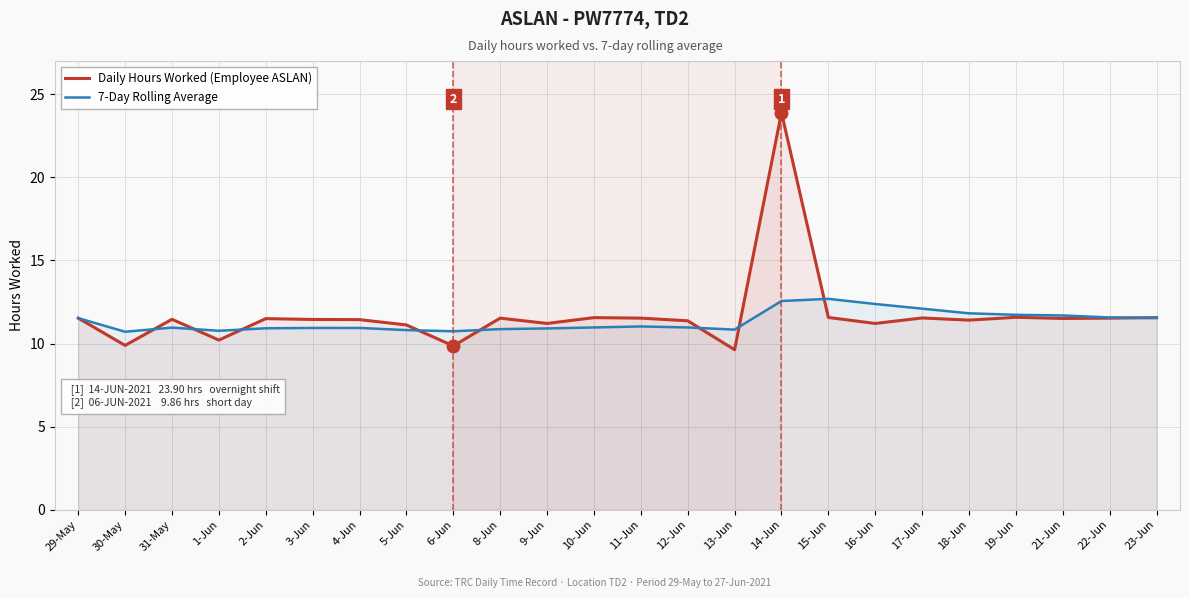

Reading left to right, what are all the values shown in this chart?

Daily Hours Worked (Employee ASLAN): 29-May=11.5	30-May=9.9	31-May=11.5	1-Jun=10.2	2-Jun=11.5	3-Jun=11.4	4-Jun=11.4	5-Jun=11.1	6-Jun=9.9	8-Jun=11.5	9-Jun=11.2	10-Jun=11.6	11-Jun=11.5	12-Jun=11.4	13-Jun=9.6	14-Jun=23.9	15-Jun=11.6	16-Jun=11.2	17-Jun=11.5	18-Jun=11.4	19-Jun=11.6	21-Jun=11.5	22-Jun=11.5	23-Jun=11.6
7-Day Rolling Average: 29-May=11.5	30-May=10.7	31-May=11.0	1-Jun=10.8	2-Jun=10.9	3-Jun=10.9	4-Jun=10.9	5-Jun=10.8	6-Jun=10.7	8-Jun=10.9	9-Jun=10.9	10-Jun=11.0	11-Jun=11.0	12-Jun=11.0	13-Jun=10.8	14-Jun=12.6	15-Jun=12.7	16-Jun=12.4	17-Jun=12.1	18-Jun=11.8	19-Jun=11.7	21-Jun=11.7	22-Jun=11.6	23-Jun=11.5